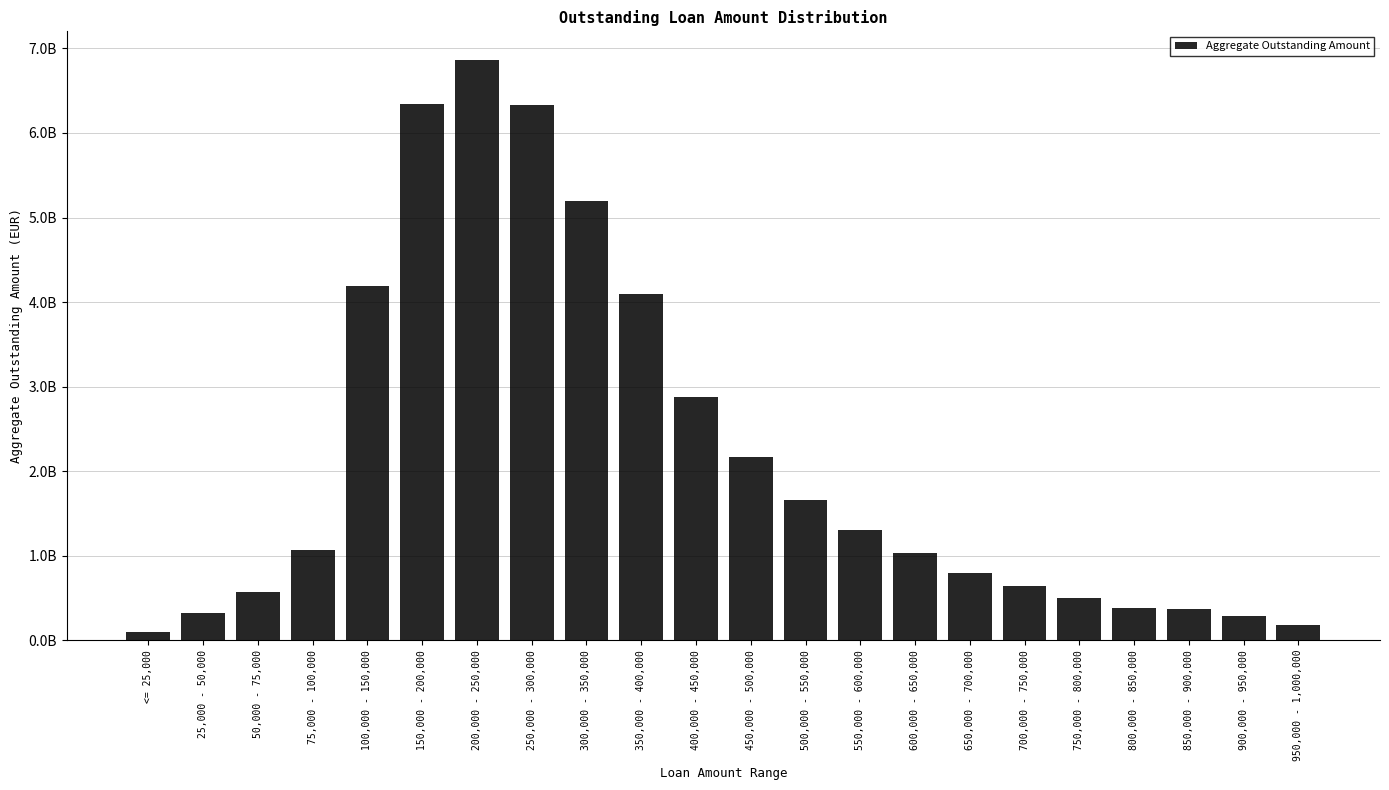

Are the bars horizontal?

No